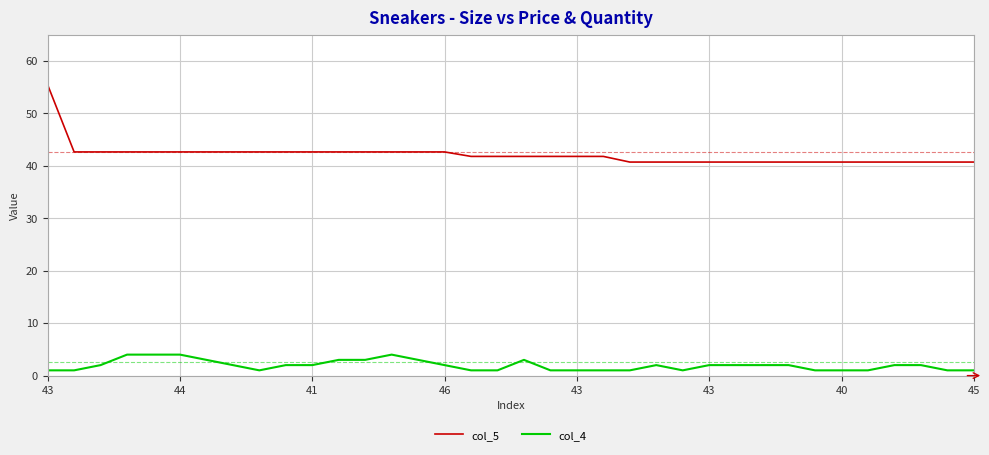

True or false: col_5 and col_4 cross at least once.

False